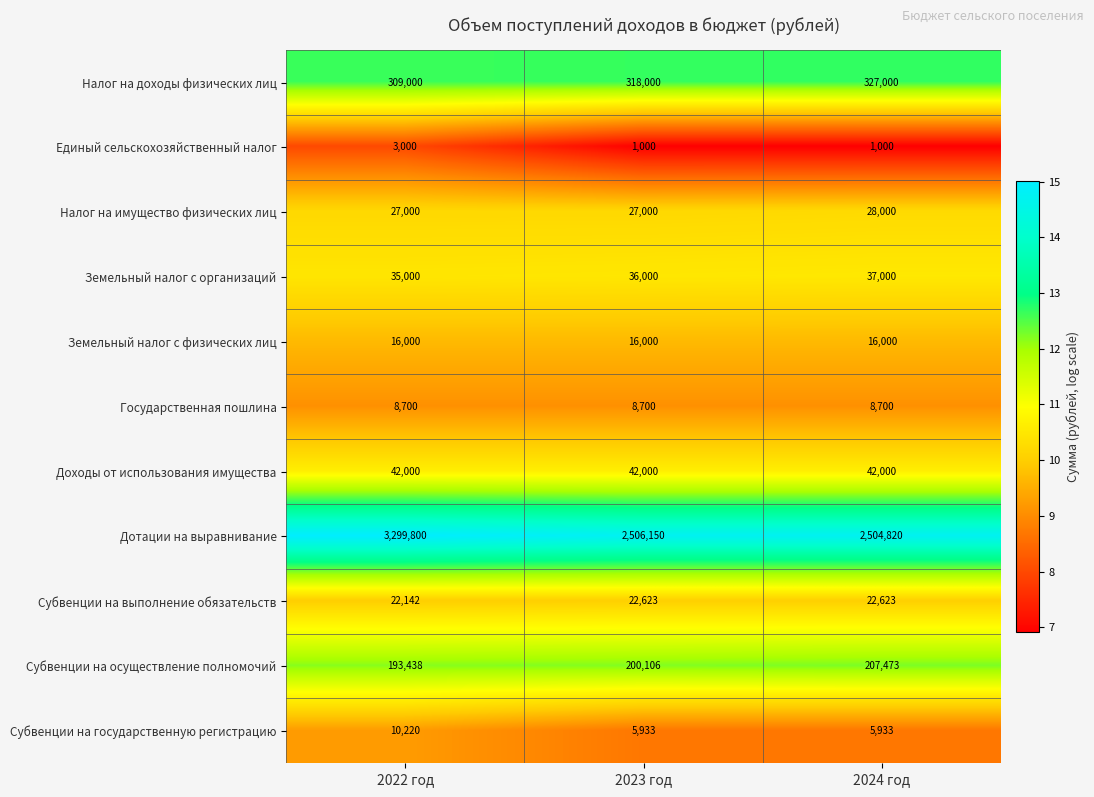

Between 2022 год and 2024 год, which series saw the biggest shift?

Дотации на выравнивание